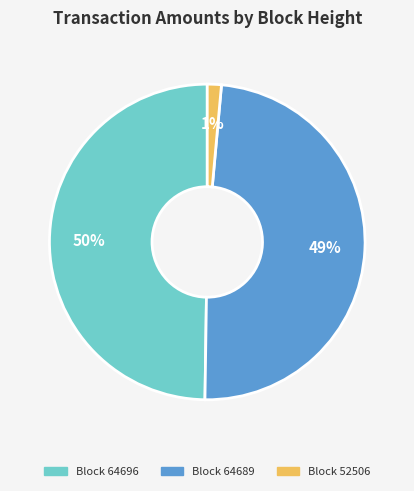

To the nearest percent, what is the average slice percentage?

33%